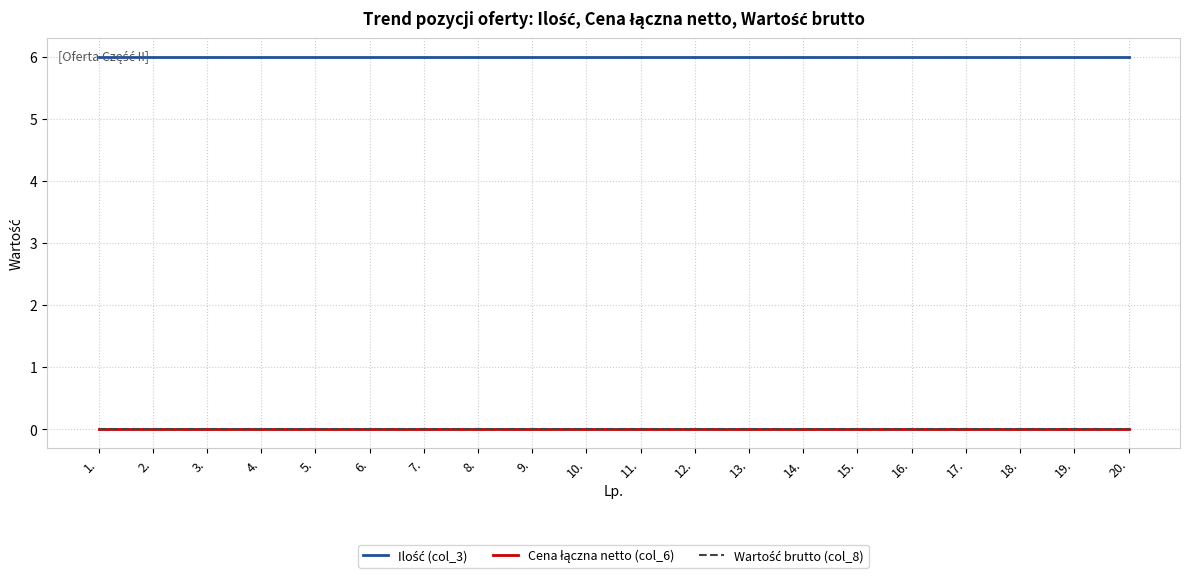

At how many categories does at least one series exceed 0?

20